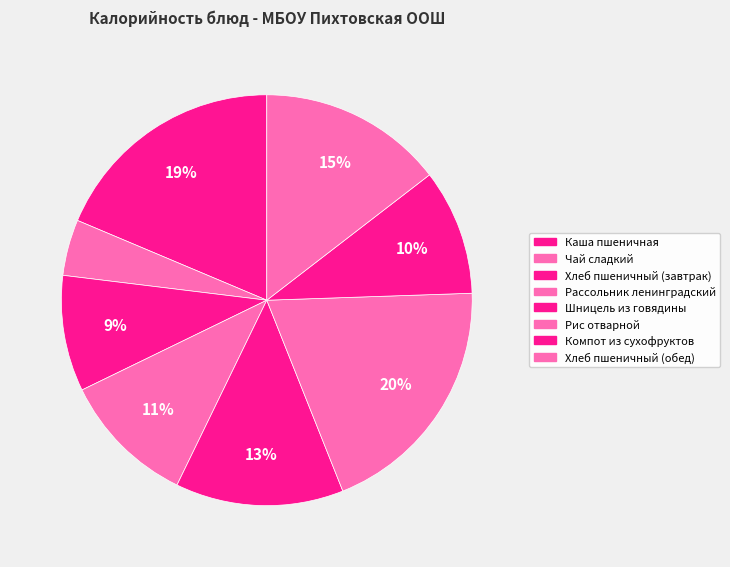

To the nearest percent, what percentage of the pie is Хлеб пшеничный (обед)?

15%